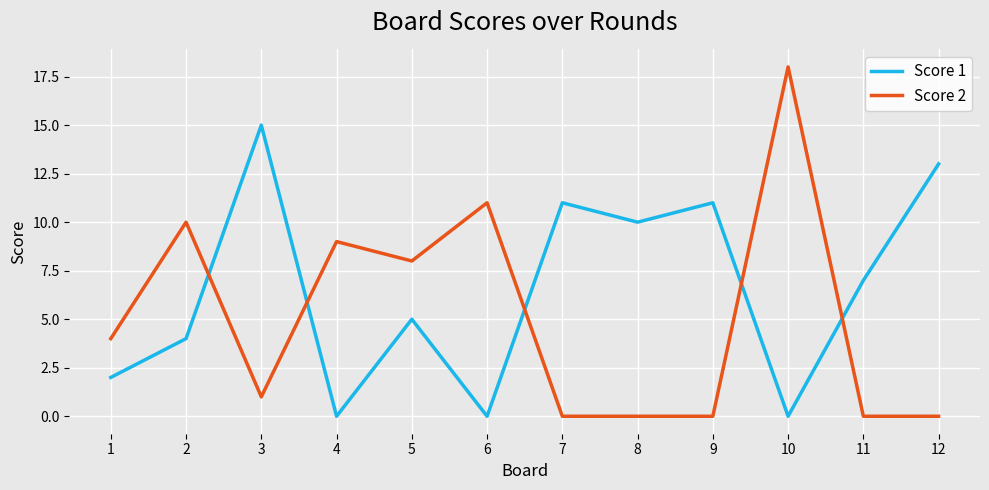

What is the difference between the Score 2 values at 6 and 5?

3